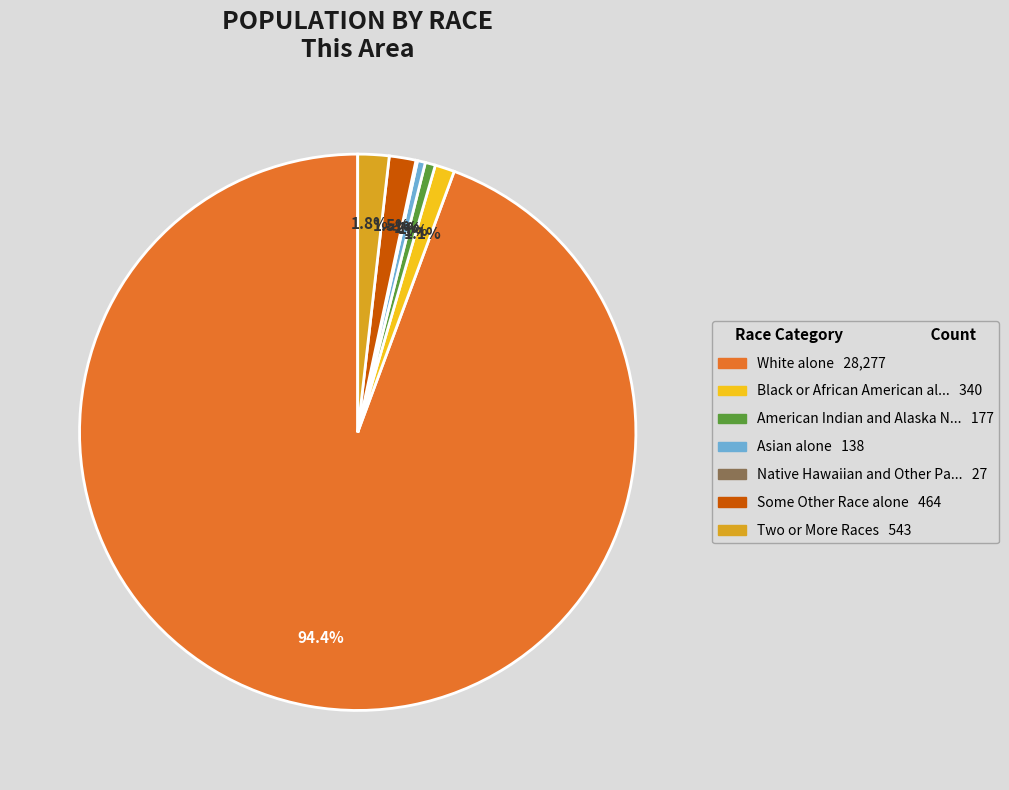

What is the total percentage of American Indian and Alaska Native and Two or More Races?

2.4%